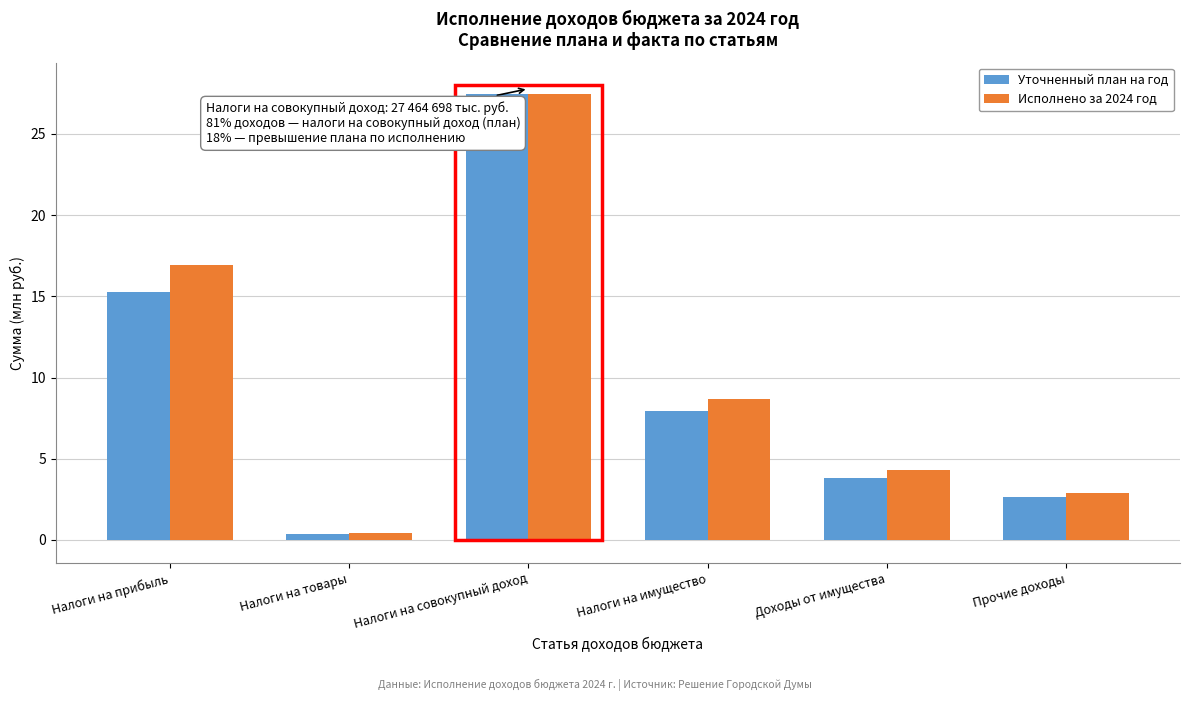

Reading left to right, list all the values displayed in this chart.

Уточненный план на год: 15.3	0.4	27.5	7.9	3.8	2.6
Исполнено за 2024 год: 16.9	0.4	27.5	8.7	4.3	2.9